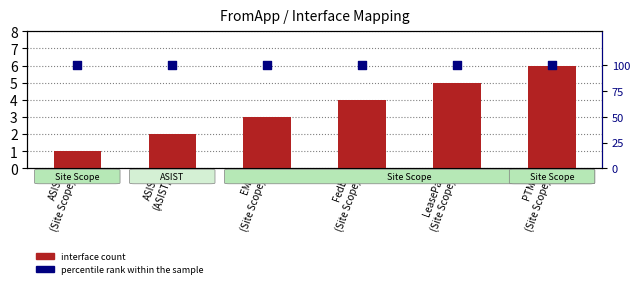

Which series has the largest total across all categories?

percentile rank within the sample